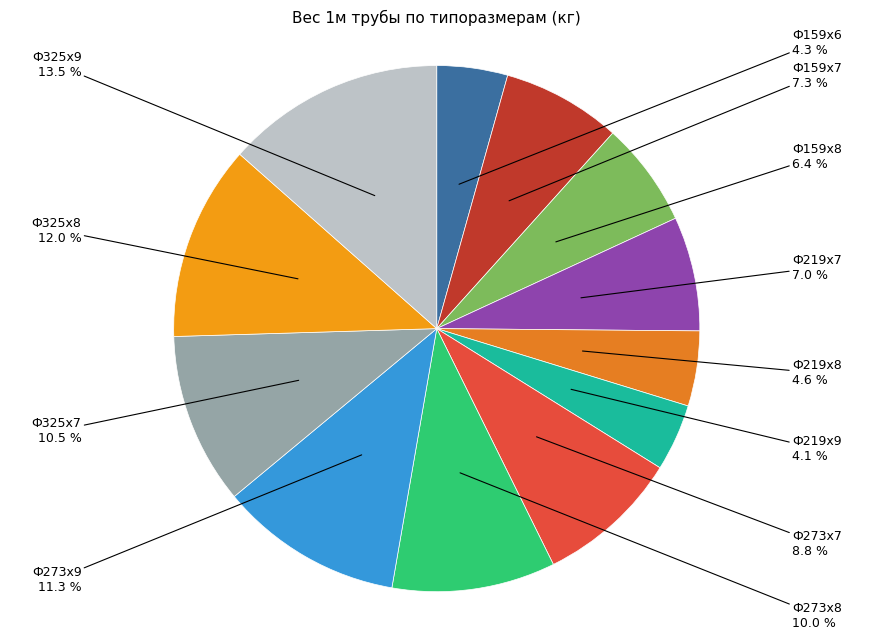

Is there a majority slice in this chart?

No